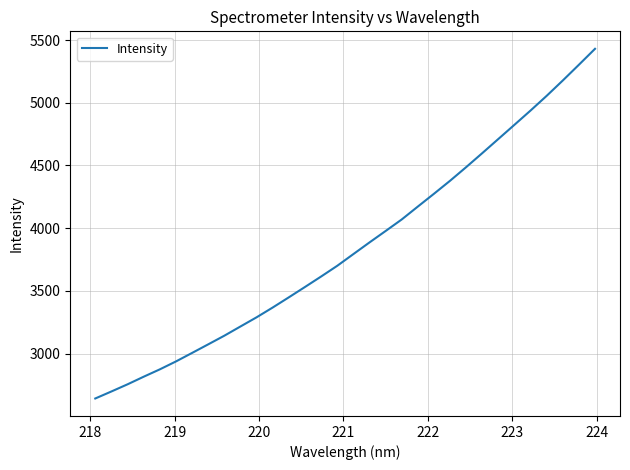

What is the greatest value displayed?

5429.9